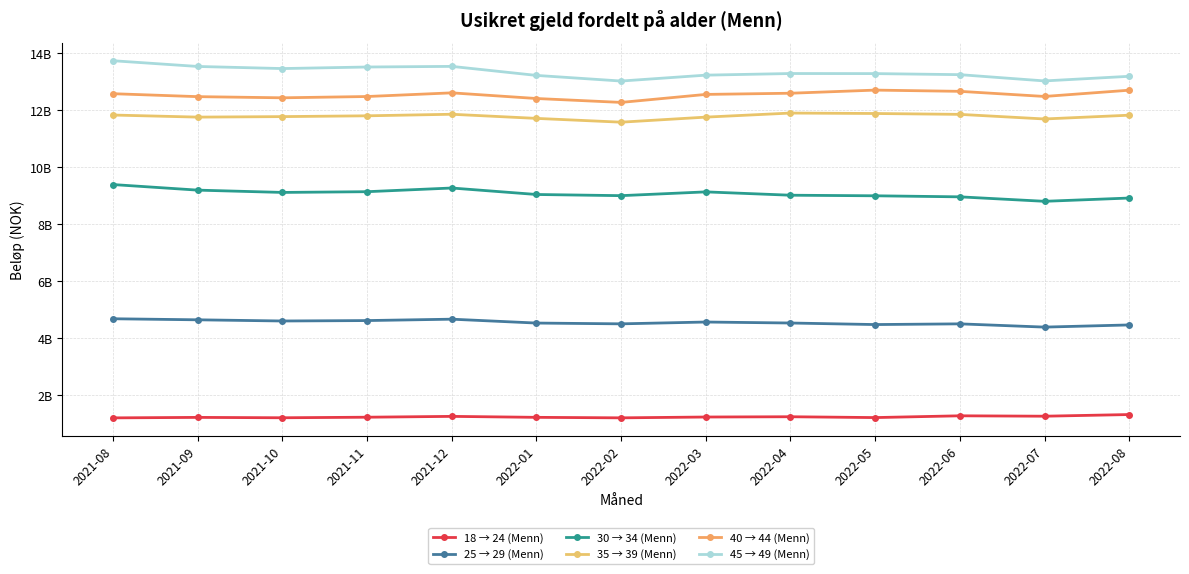

Does the chart have visible grid lines?

Yes